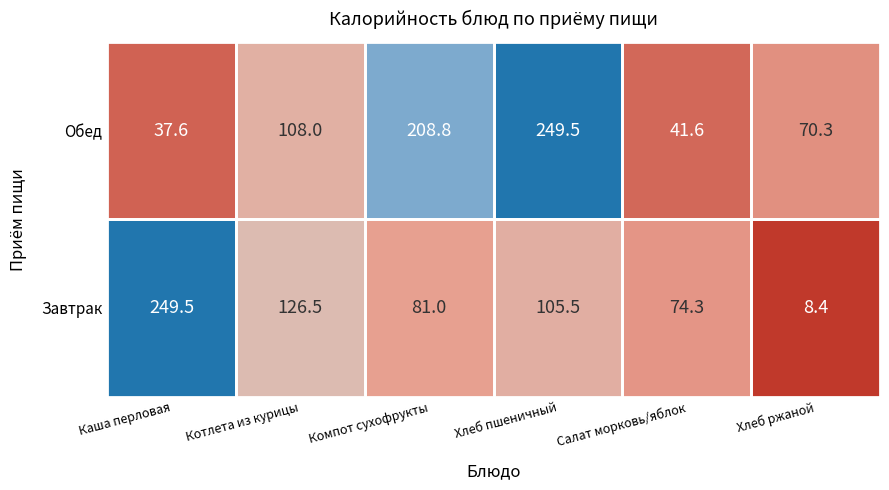

List the series in order of their overall mean, highest first.

Обед, Завтрак